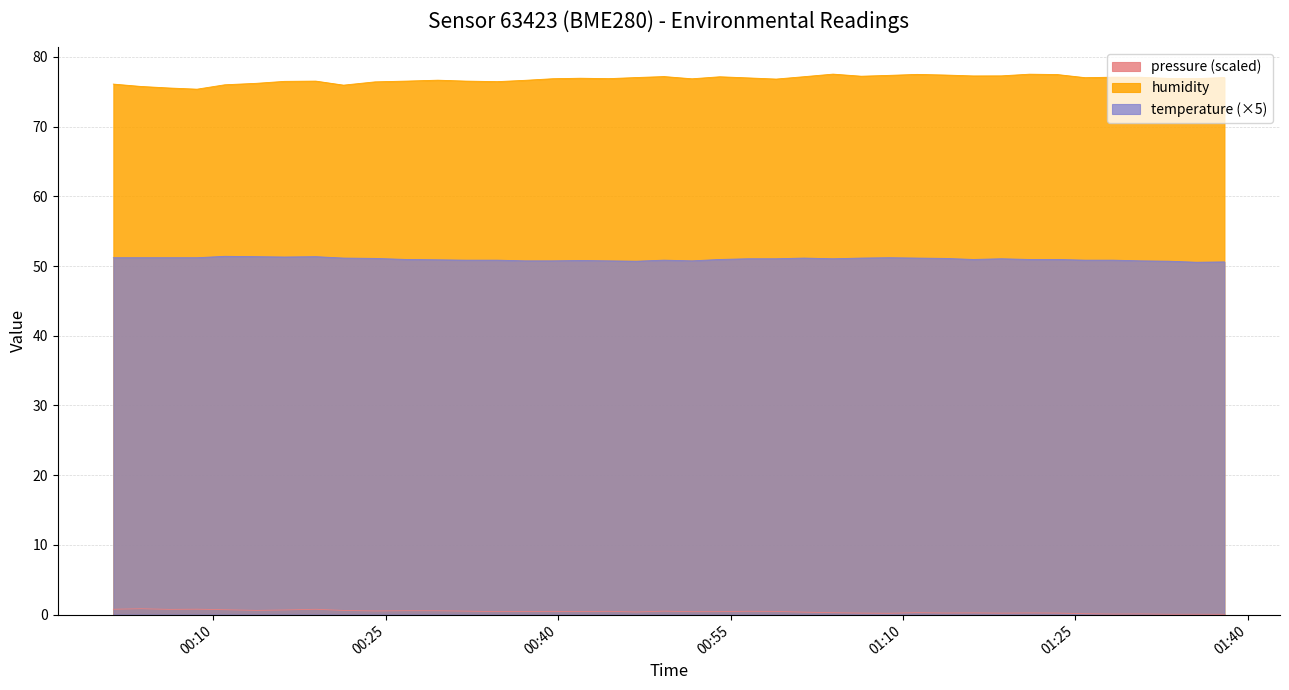

List the series in order of their overall mean, highest first.

humidity, temperature (×5), pressure (scaled)